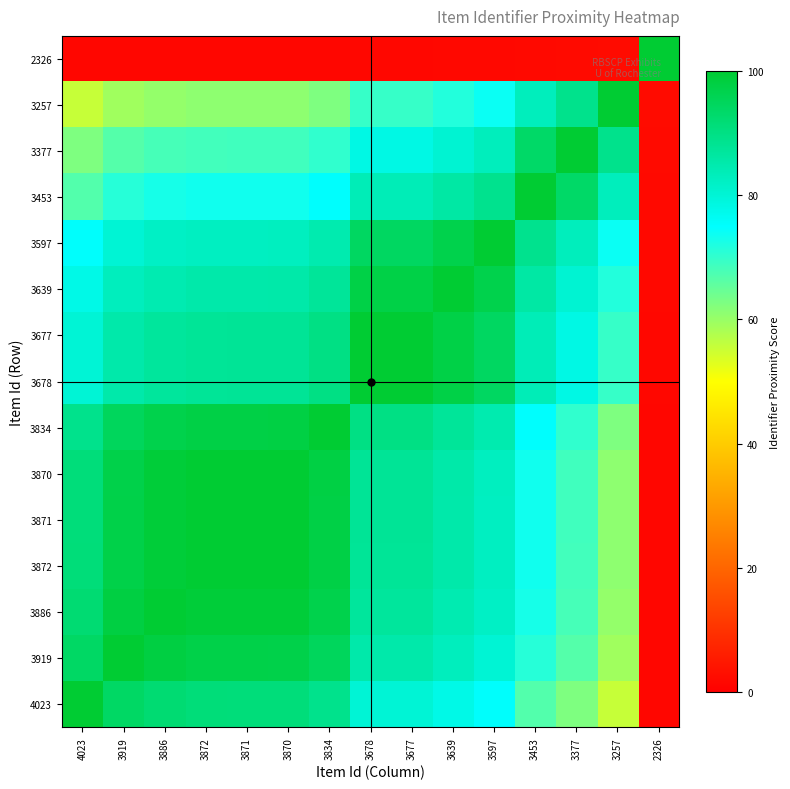

At 3597, list the series in order from smallest to largest.

2326, 3257, 4023, 3919, 3886, 3872, 3871, 3870, 3377, 3834, 3453, 3678, 3677, 3639, 3597